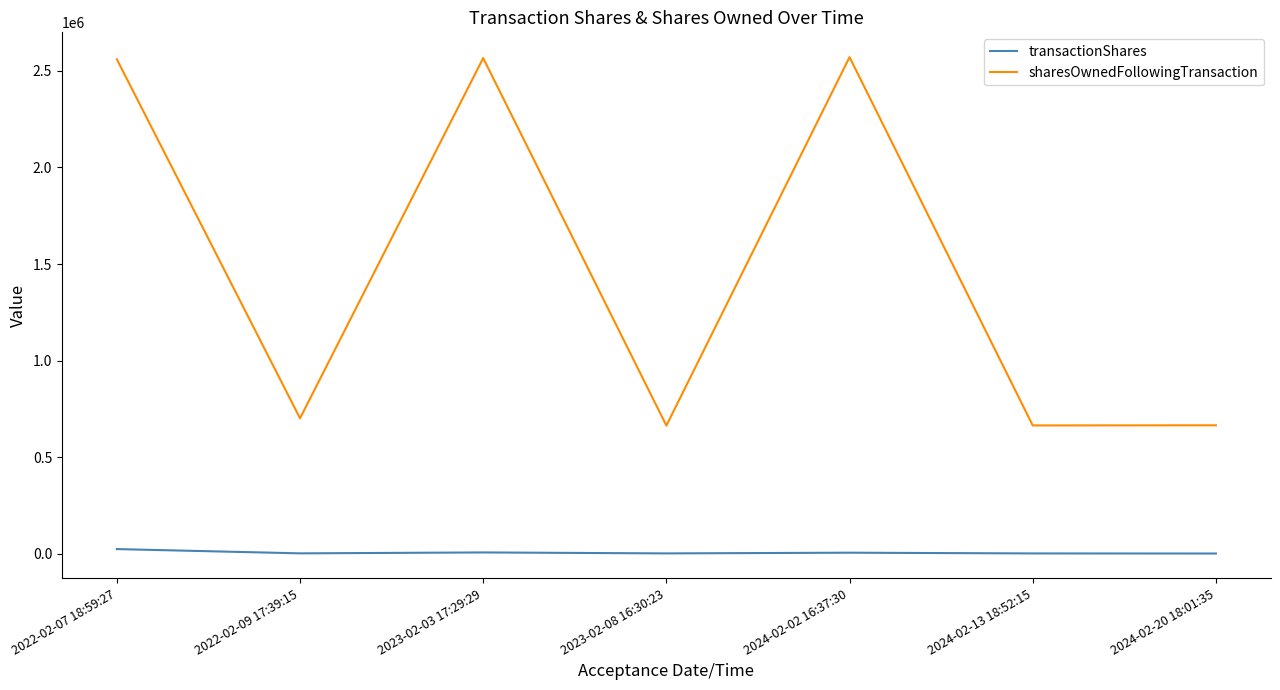

List the series in order of their overall mean, highest first.

sharesOwnedFollowingTransaction, transactionShares